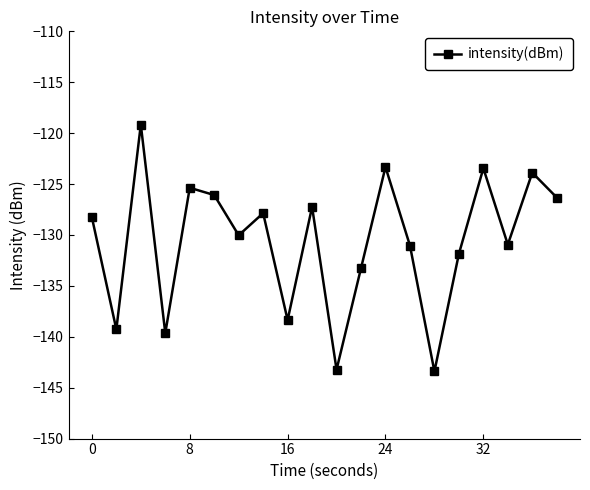

Count the number of categories in the chart.

20